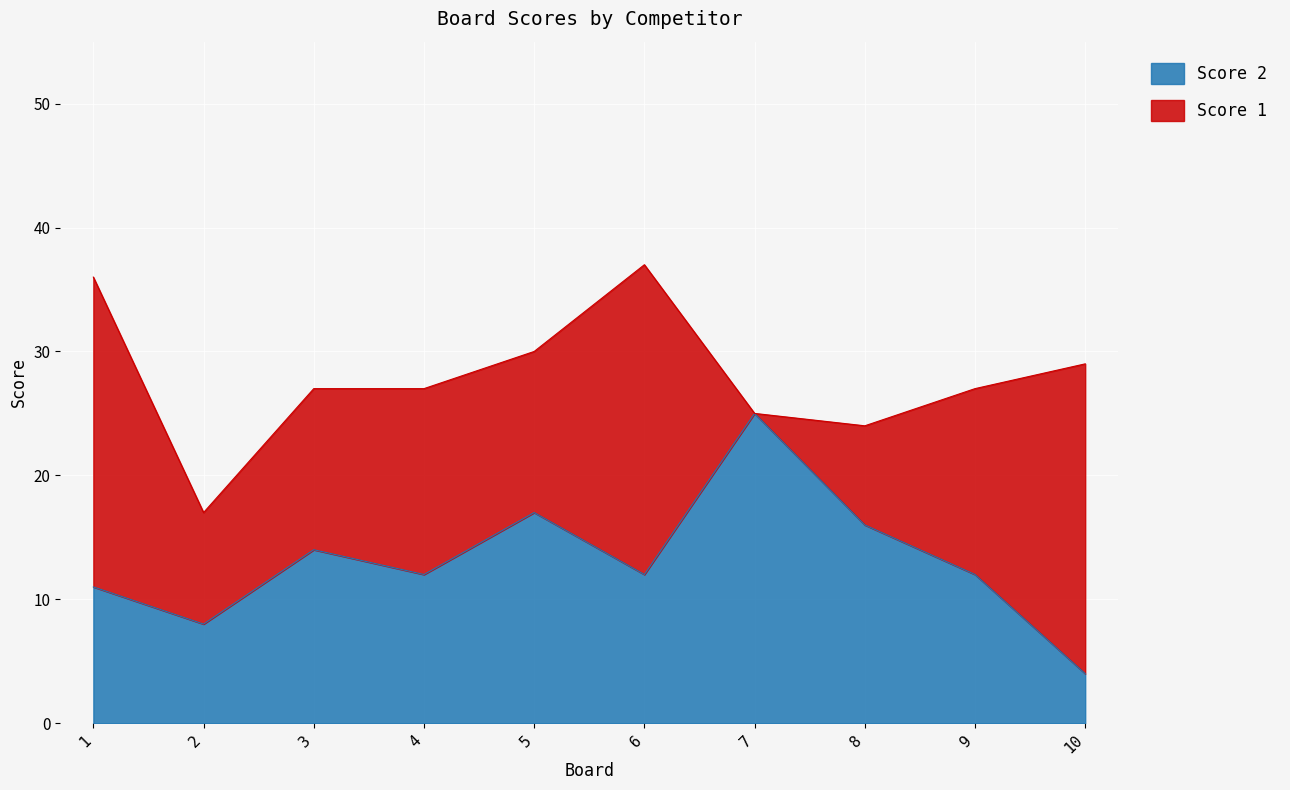

What is the minimum value shown in the chart?

4